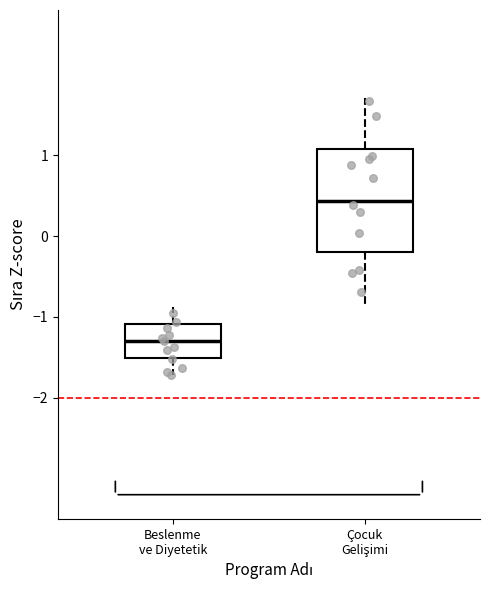

Reading left to right, transcribe this box plot: for each box, give where its median line is, the range the box spans, and where its two whiskers end, as read against the y-axis. The values are not printed on the chart, so give them approximately, as read against the axis.

Beslenme ve Diyetetik: median -1.3, box -1.5 to -1.1, whiskers -1.7 to -0.9
Çocuk Gelişimi: median 0.4, box -0.2 to 1.1, whiskers -0.8 to 1.7